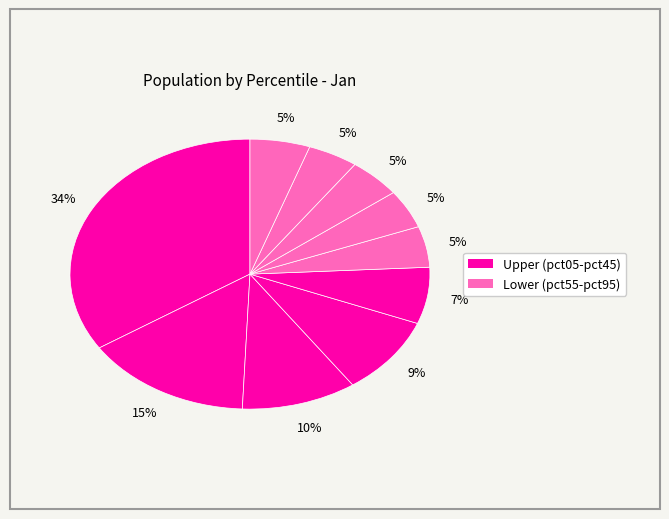

Is there a majority slice in this chart?

No